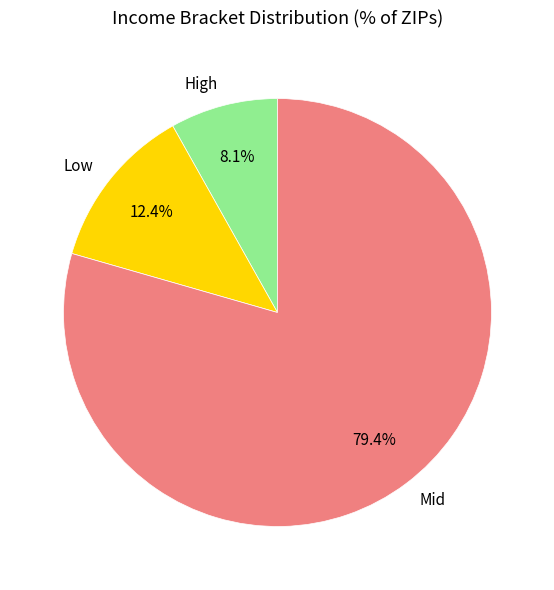

What is the ratio of the value at Low to the value at High?

1.5